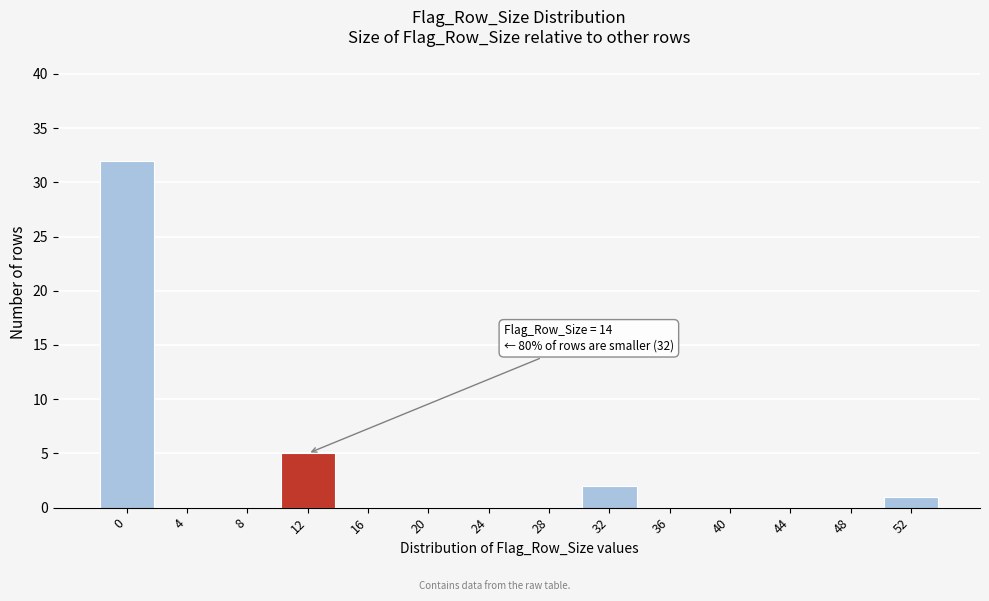

Reading left to right, extract all data points from this chart.

0=32	4=0	8=0	12=5	16=0	20=0	24=0	28=0	32=2	36=0	40=0	44=0	48=0	52=1